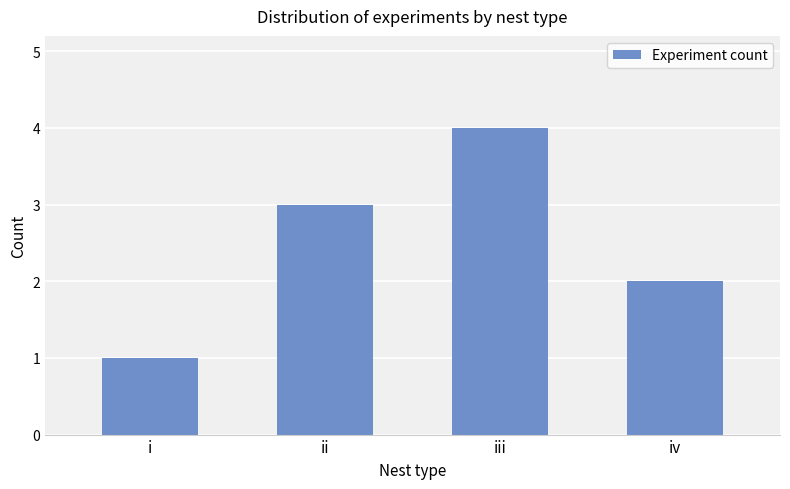

Are the bars horizontal?

No